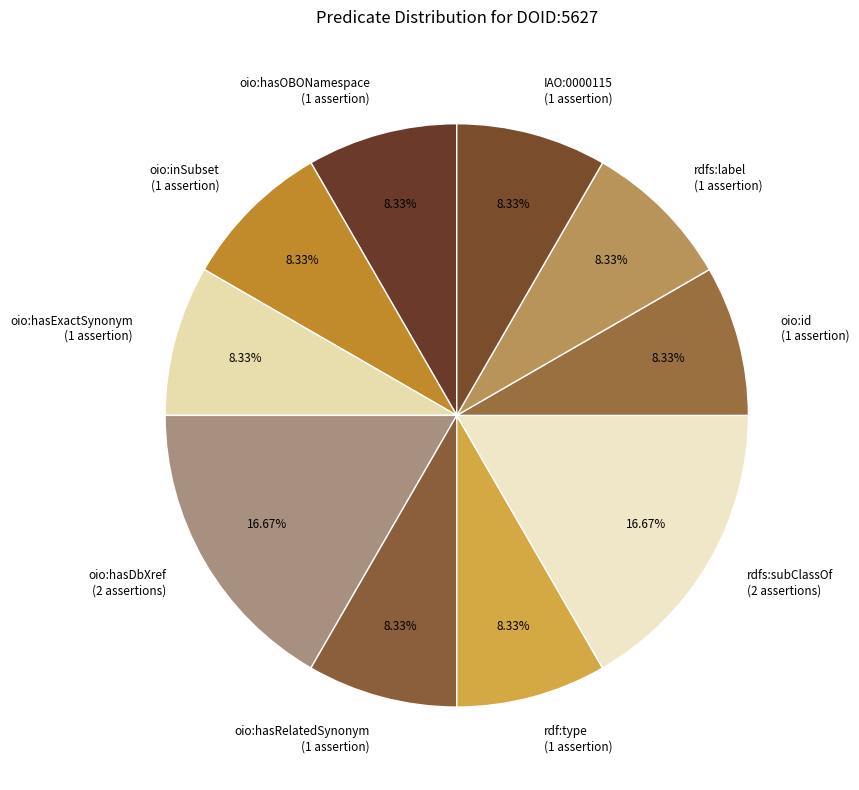

Does any single category account for the majority?

No